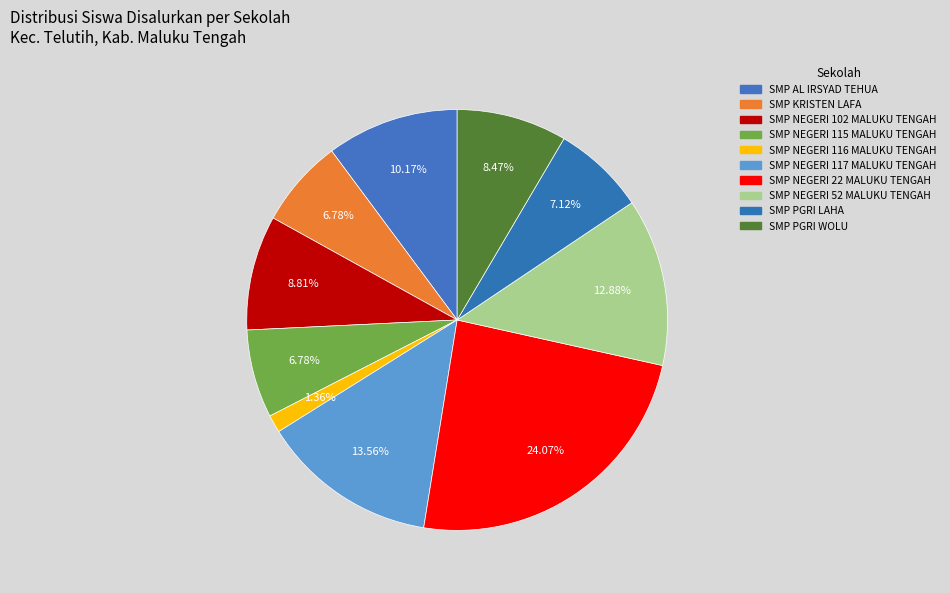

Does SMP NEGERI 52 MALUKU TENGAH represent more than half of the total?

No